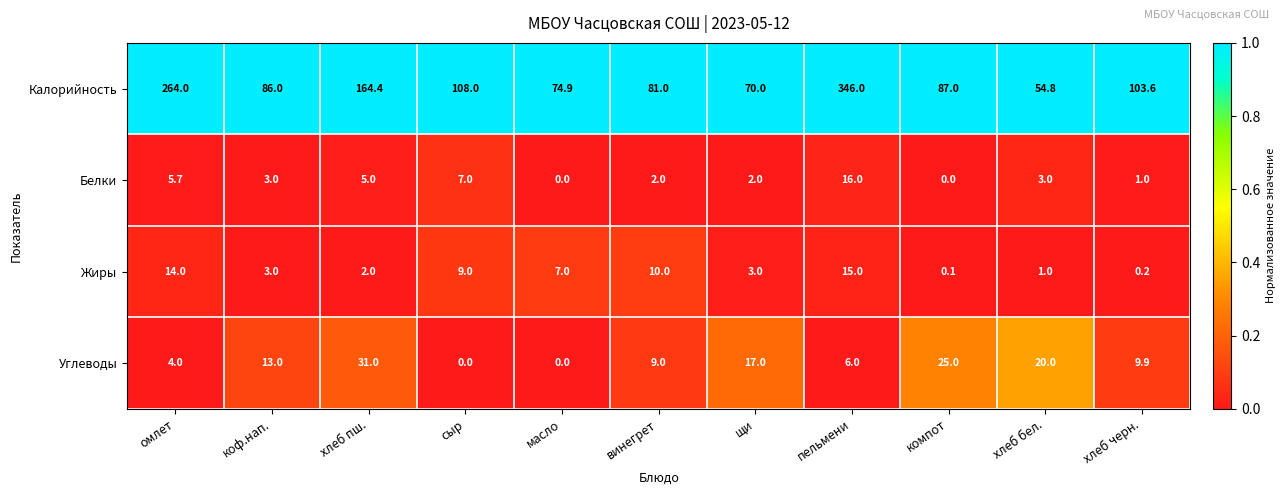

The value of Углеводы at хлеб бел. is 20.0. True or false?

True